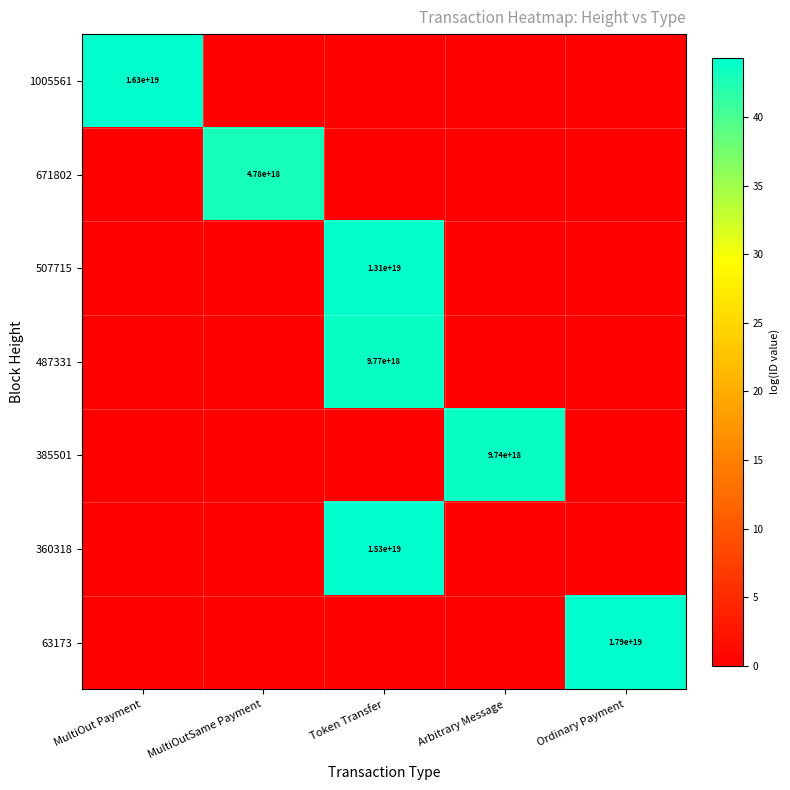

The value of 360318 at Token Transfer is 24807424504947699712. True or false?

False